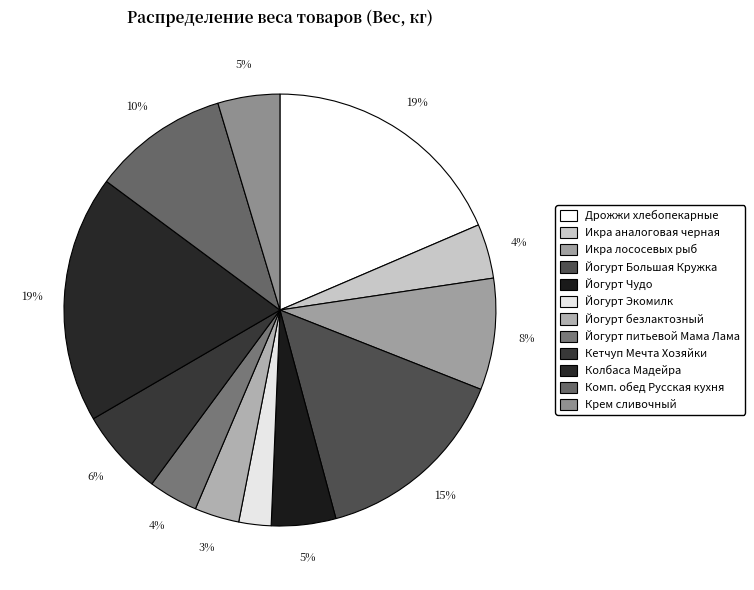

How many segments does this pie chart have?

12